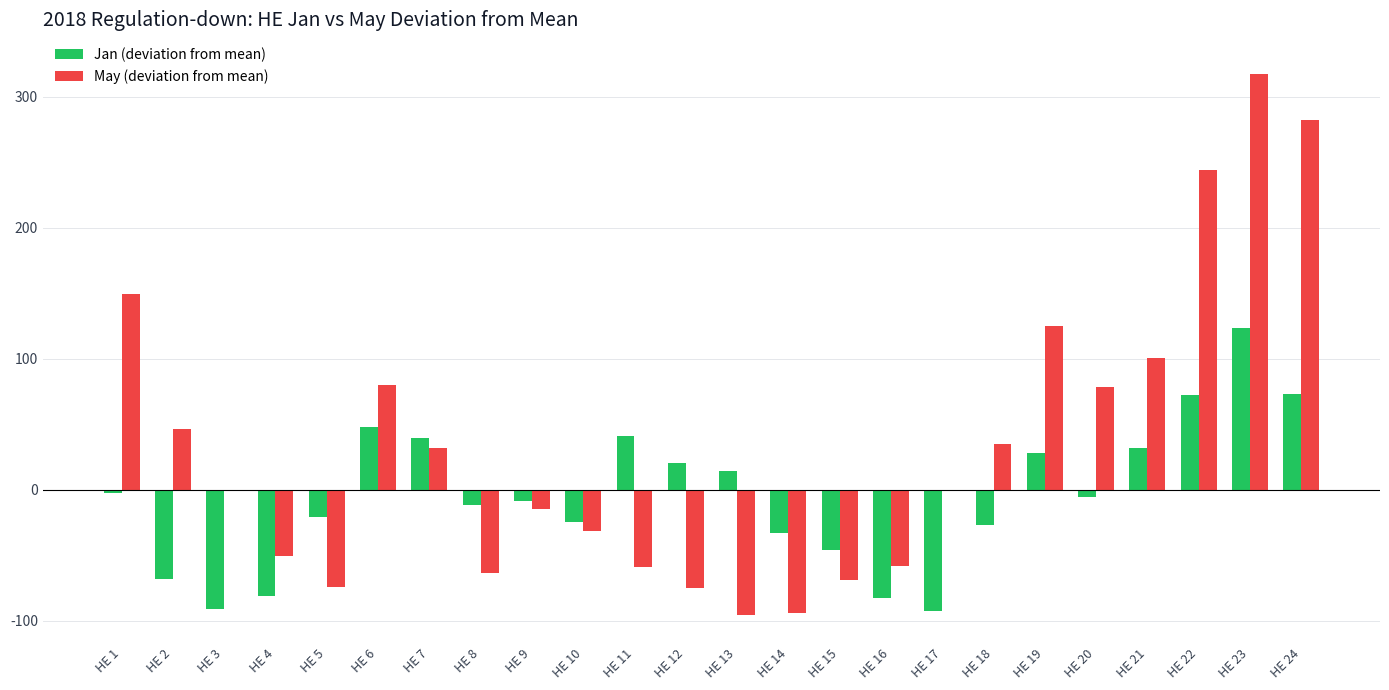

Which series changed the most between HE 15 and HE 16?

Jan (deviation from mean)